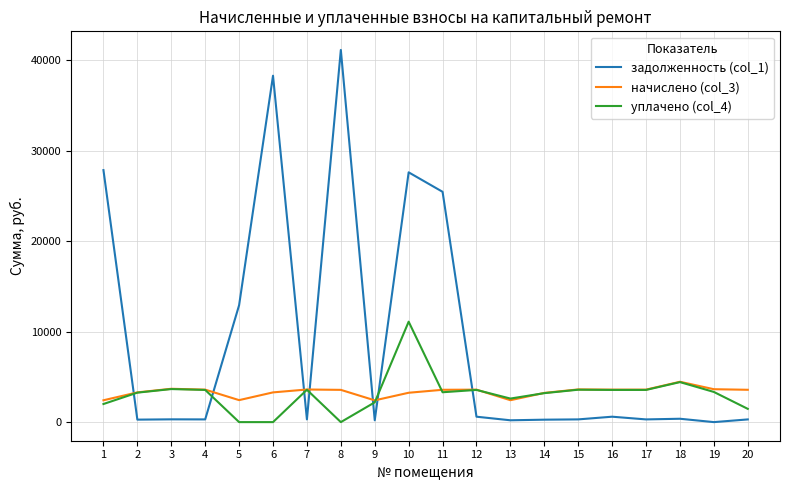

Which series has the widest spread of values?

задолженность (col_1)